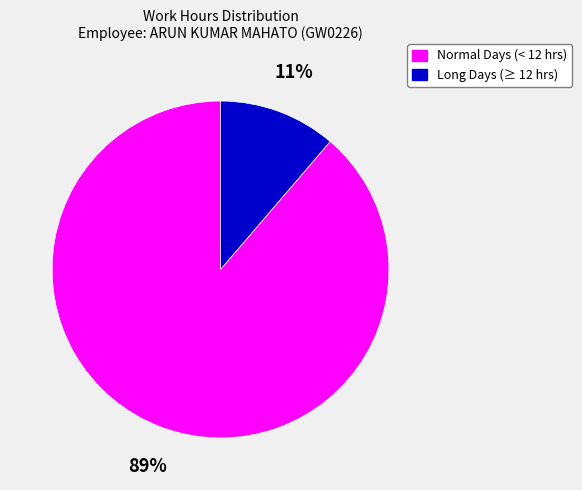

To the nearest percent, what portion does Normal Days (< 12 hrs) represent?

89%